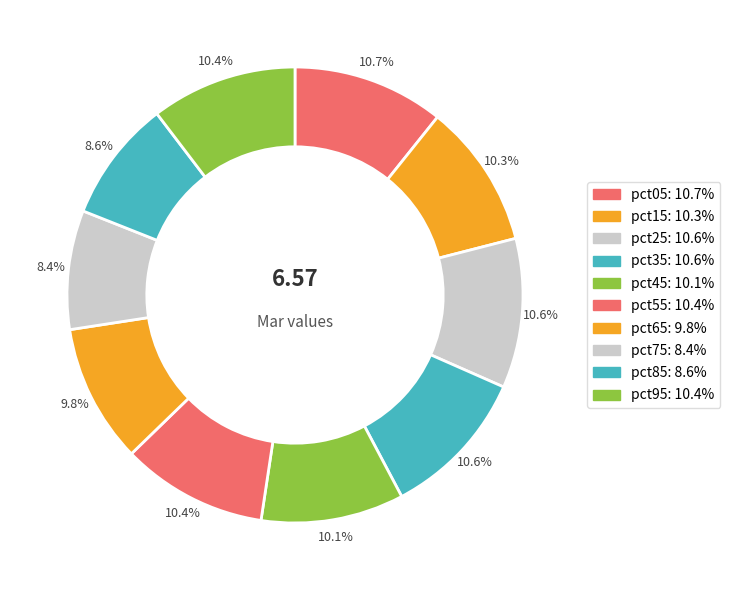

How many slices are in this pie chart?

10